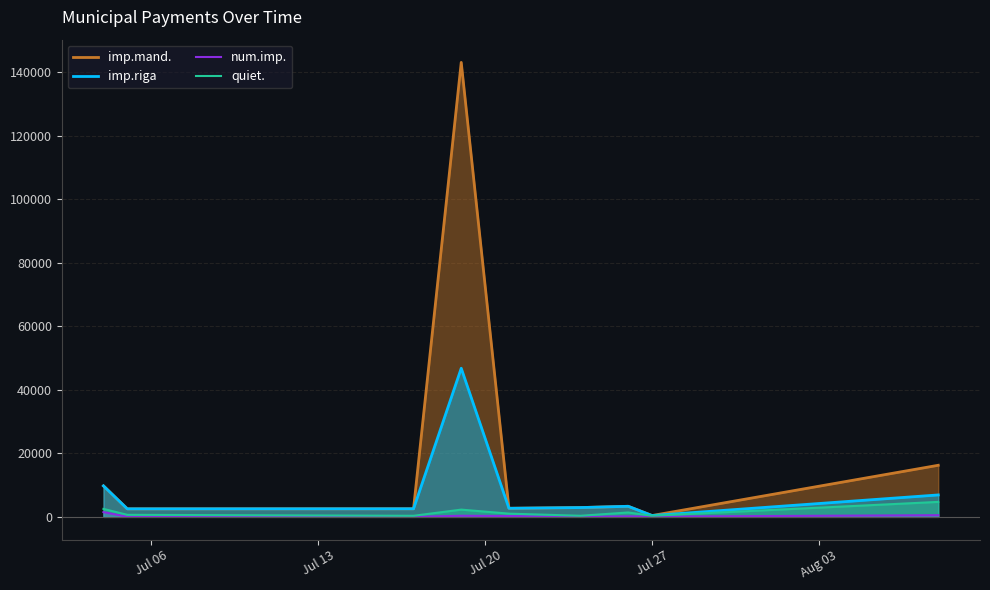

Which series has the largest total across all categories?

imp.mand.